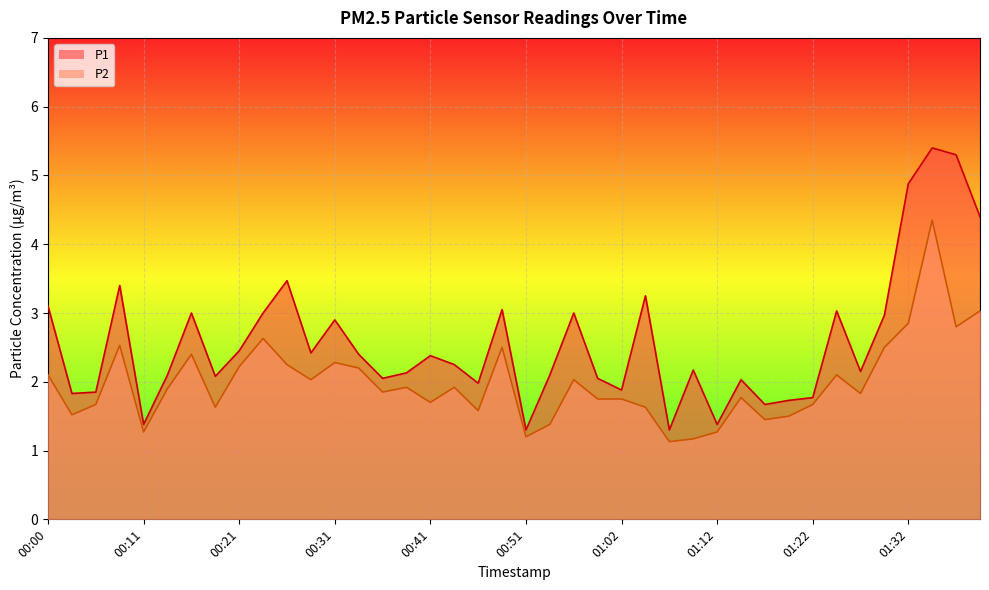

At how many categories does at least one series exceed 2?

29